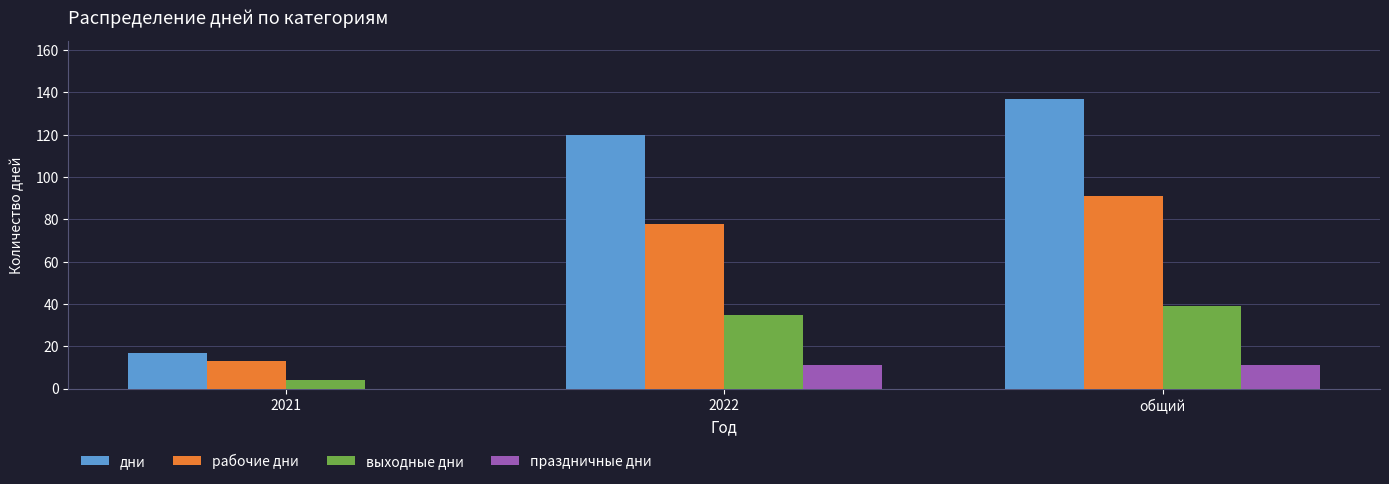

At which category does the chart reach its peak across all series?

общий